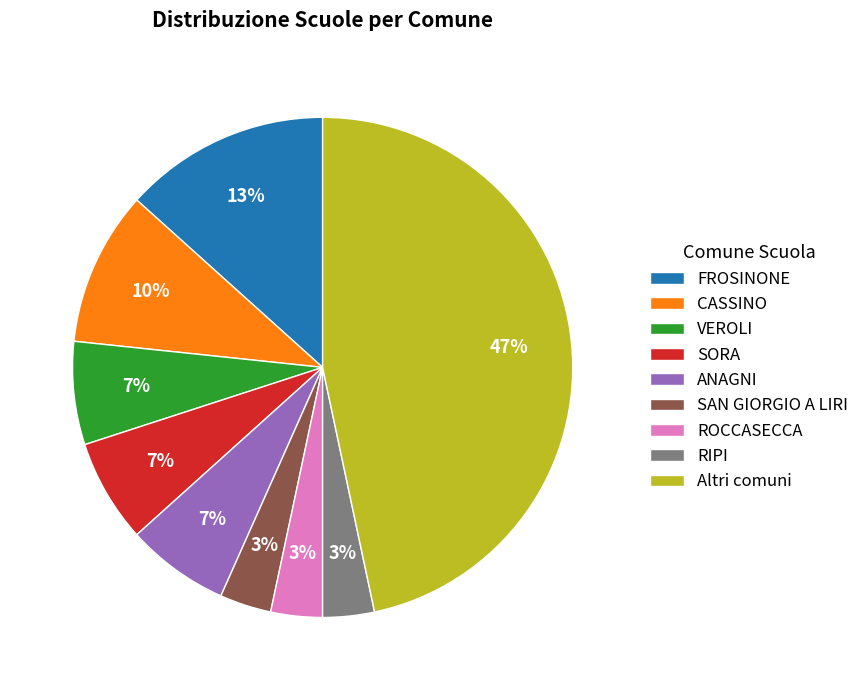

To the nearest percent, what portion does Altri comuni represent?

47%